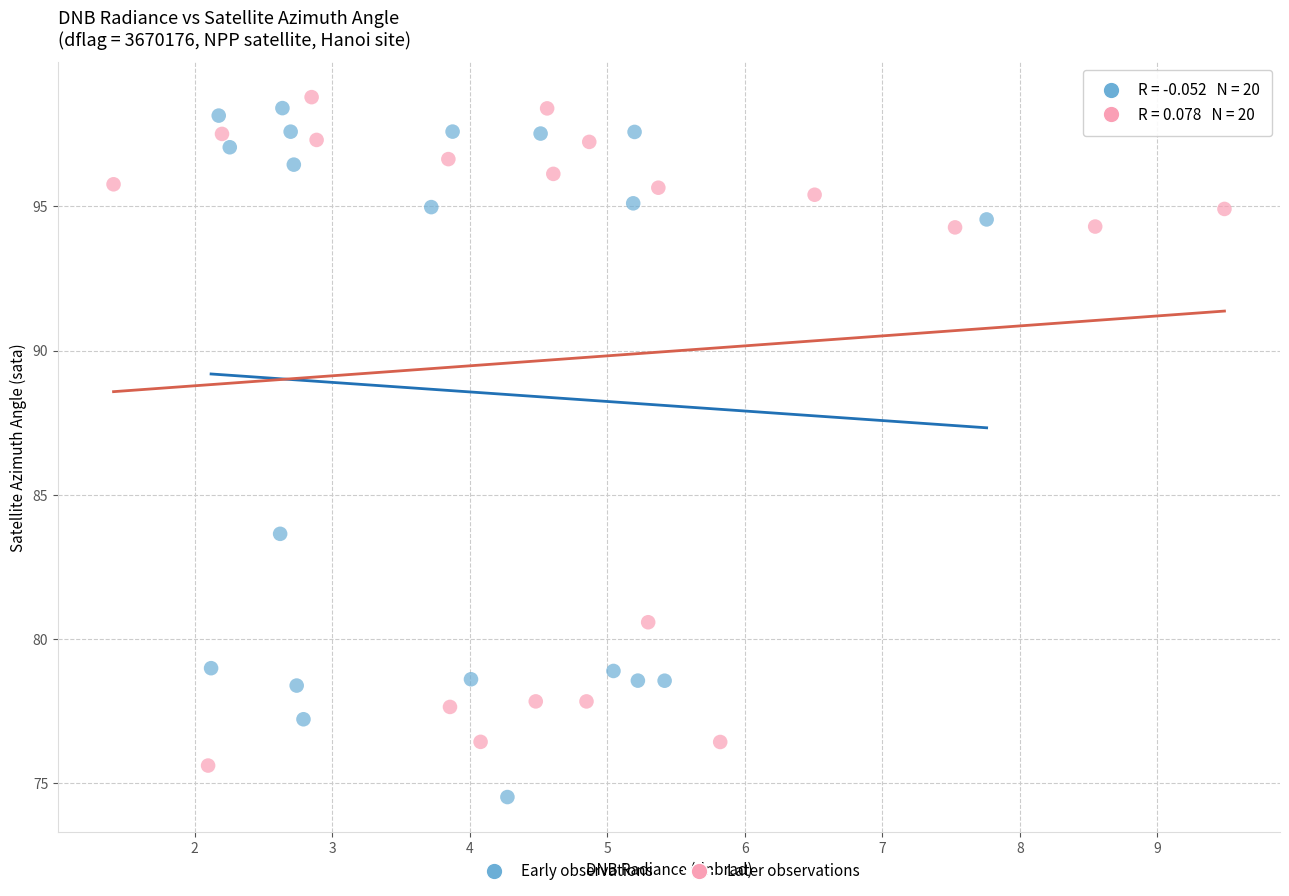

Which series has the largest Y range (max minus min)?

Early observations